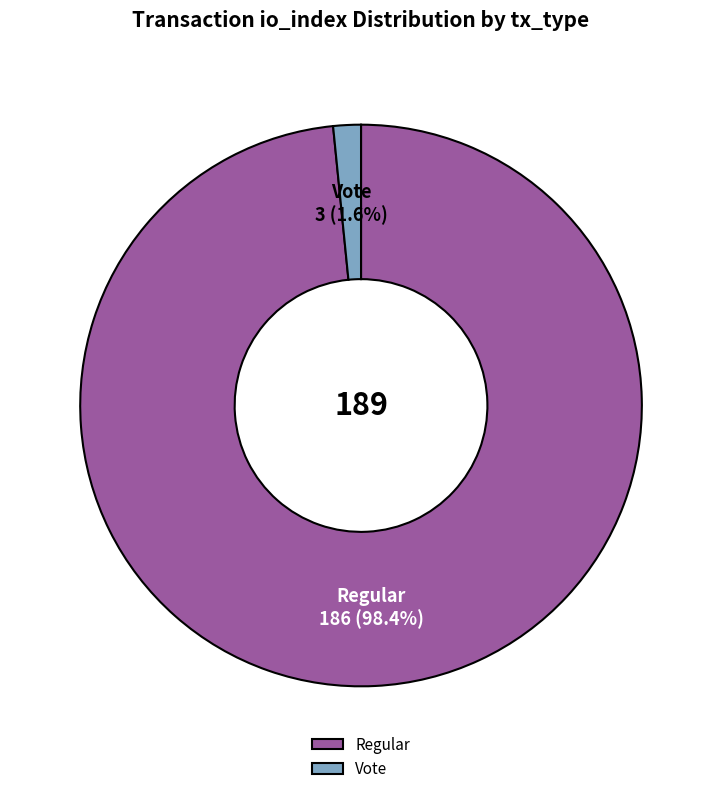

Which has a higher value, Vote or Regular?

Regular